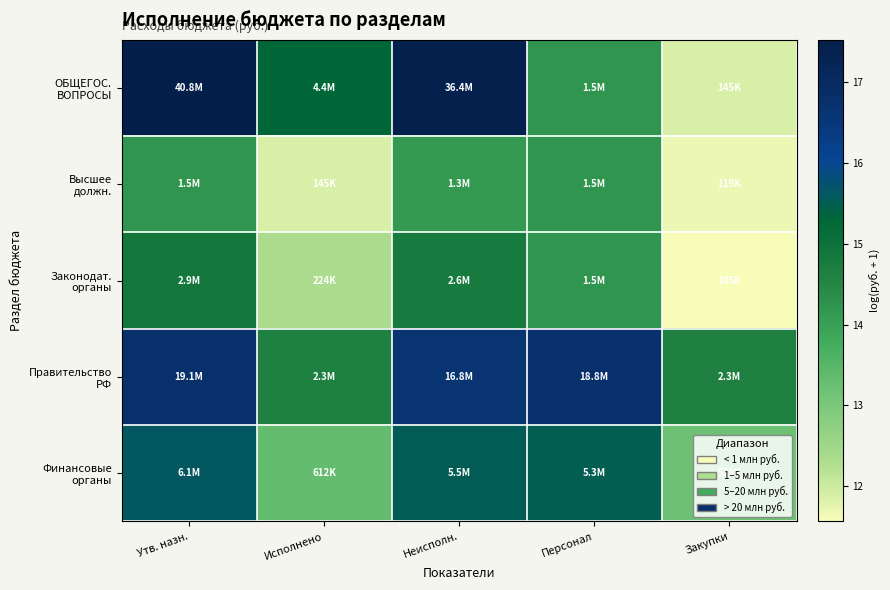

Between Персонал and Исполнено, which is larger?

Исполнено